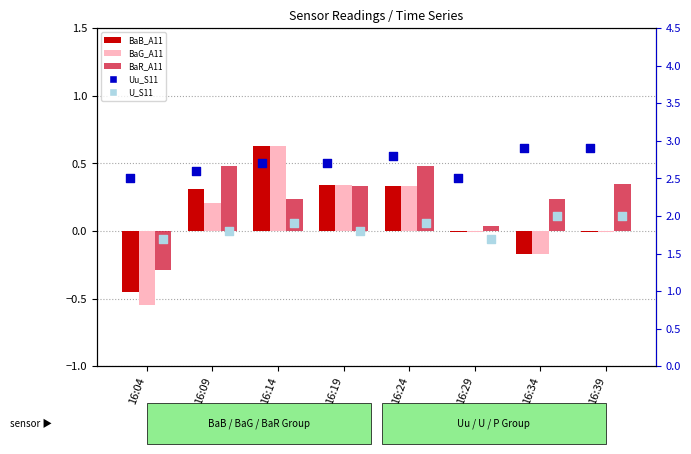

Is the value of BaG_A11 at 16:24 greater than the value of BaR_A11 at 16:19?

No